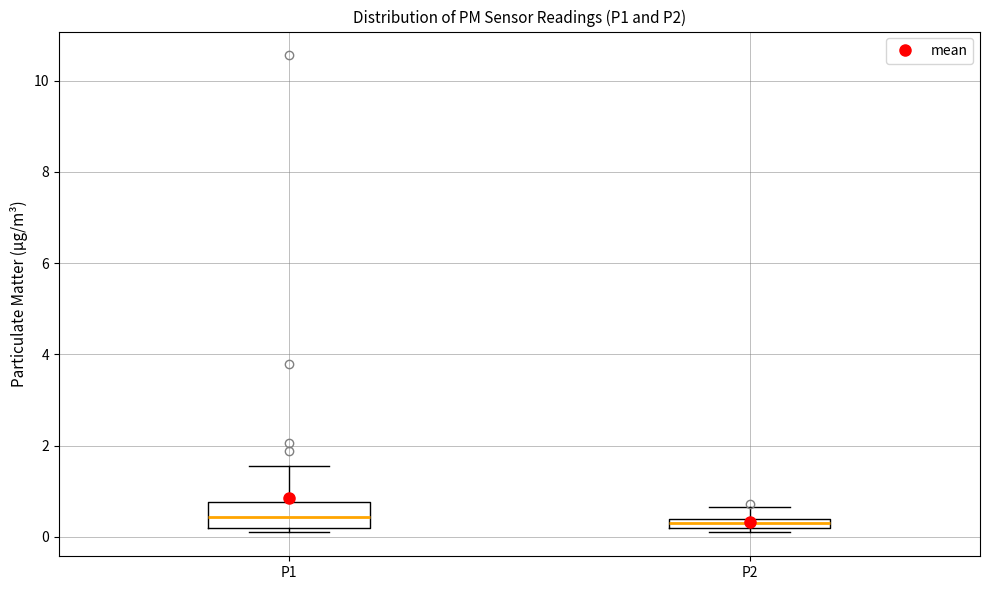

Where is the upper edge of the box for P2 on the y-axis? The values are not printed on the chart, so give them approximately, as read against the axis.

0.4